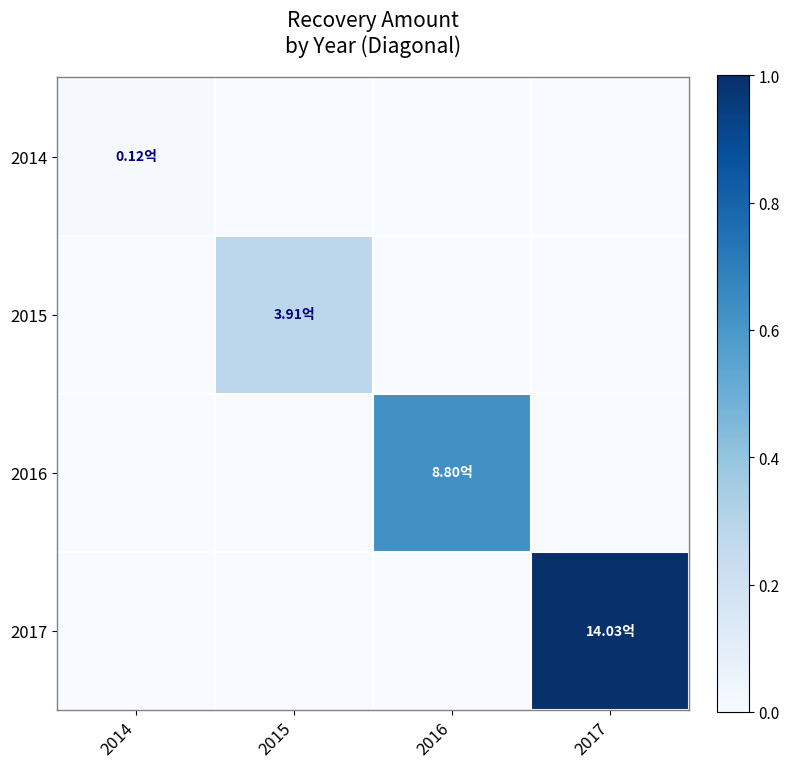

Reading left to right, list all the values displayed in this chart.

2014: 2014=12107700	2015=0	2016=0	2017=0
2015: 2014=0	2015=390783080	2016=0	2017=0
2016: 2014=0	2015=0	2016=880409378	2017=0
2017: 2014=0	2015=0	2016=0	2017=1403449655